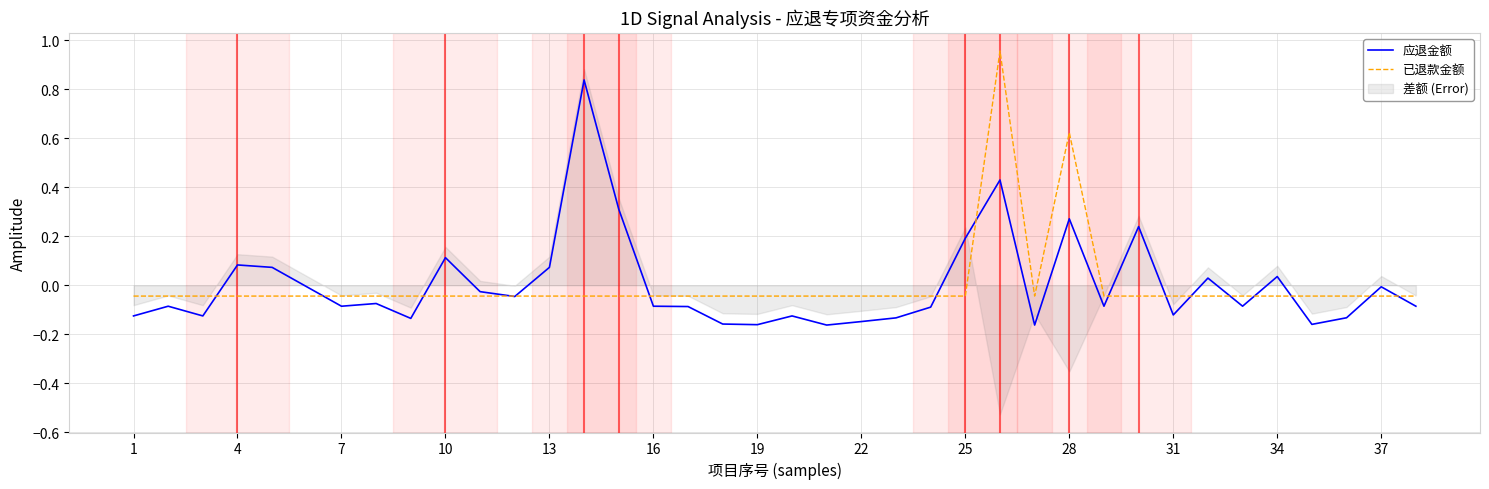

The 应退金额 series shows -0.1 at 16. True or false?

True